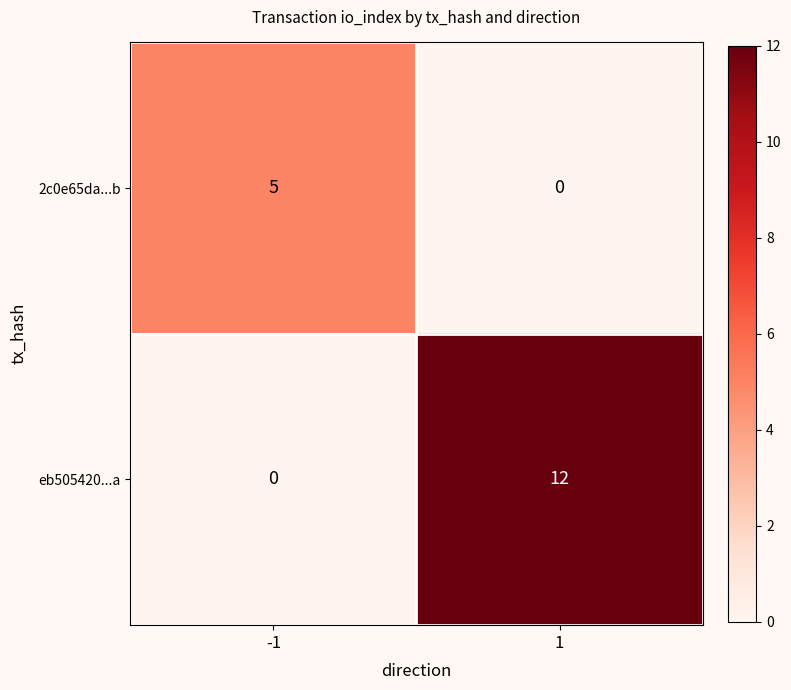

The eb505420...a series shows 0 at -1. True or false?

True